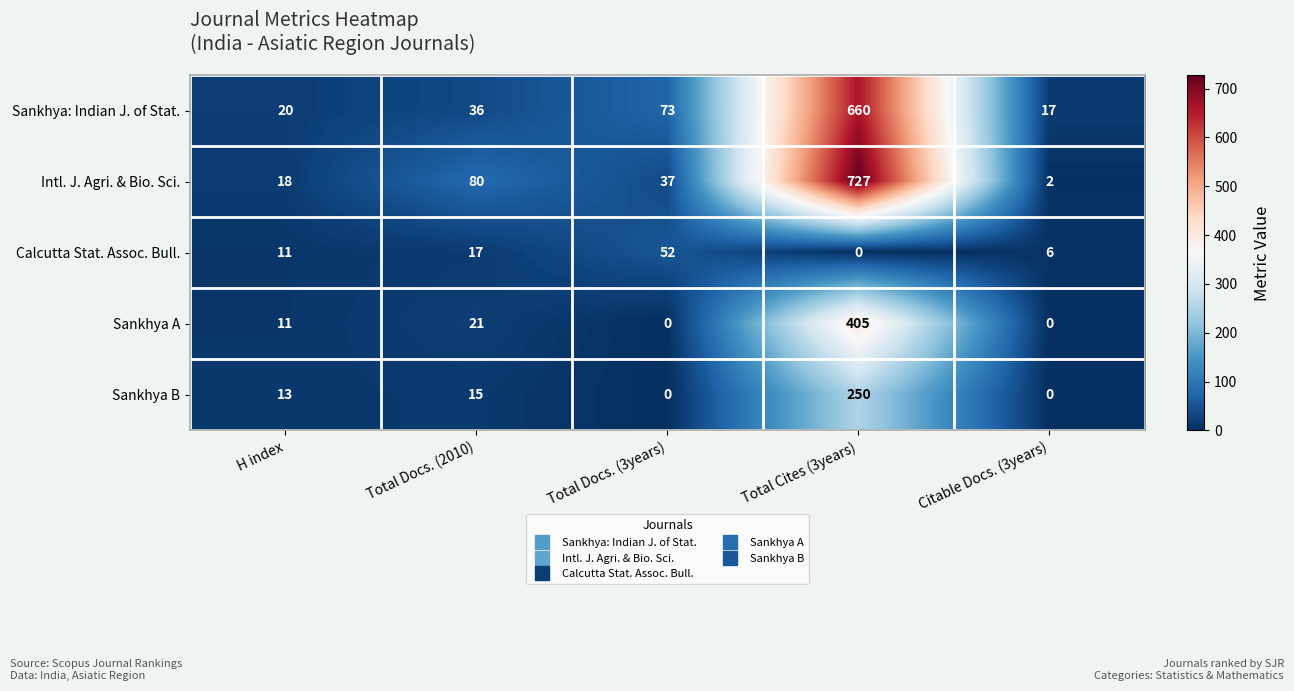

What is the difference between the highest and lowest values at H index?

9